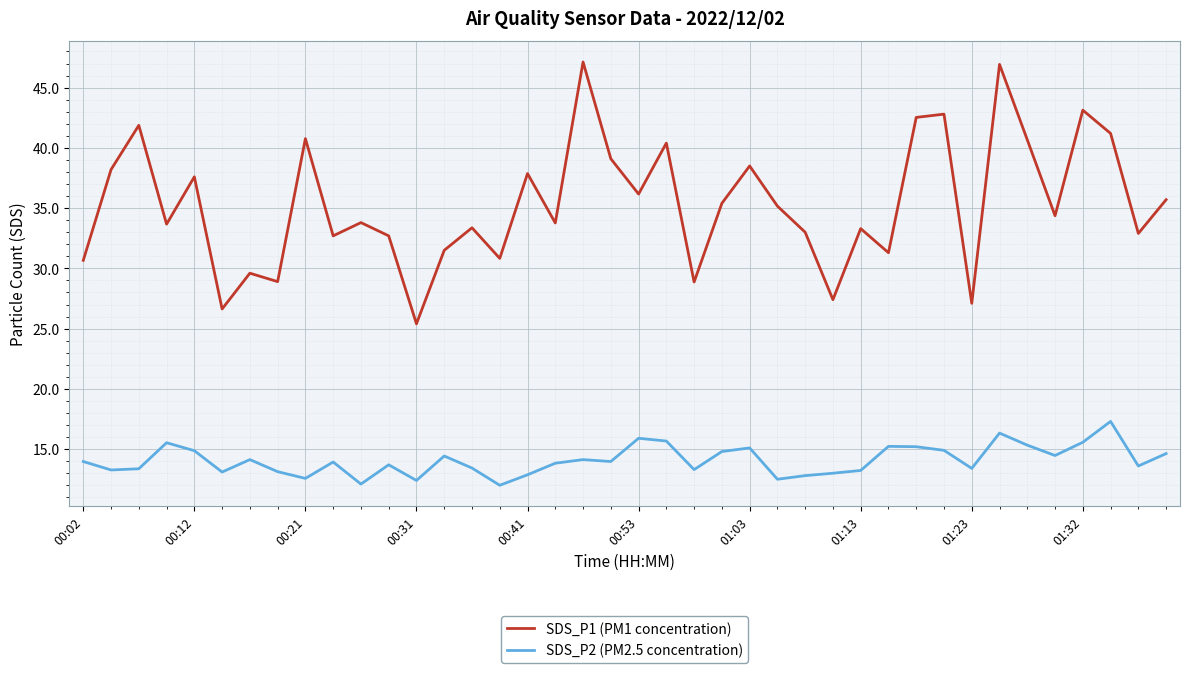

Which series has the largest range (max minus min)?

SDS_P1 (PM1 concentration)